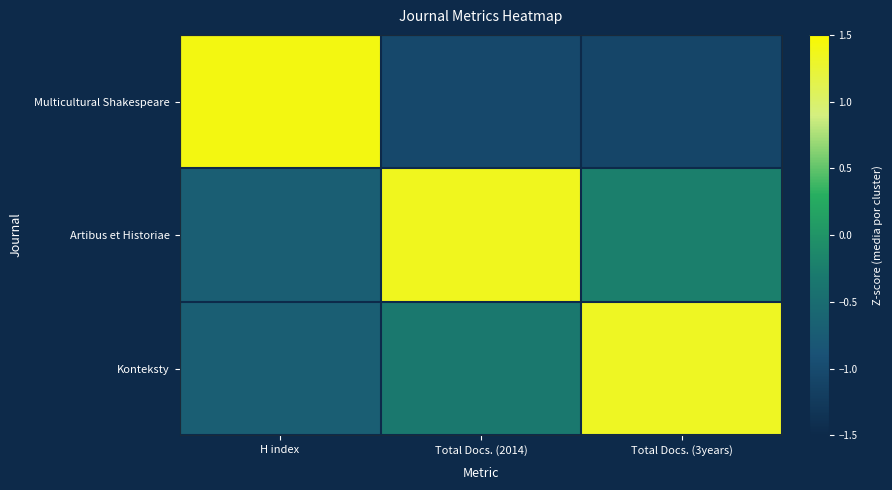

Which category has the highest value across all series?

H index